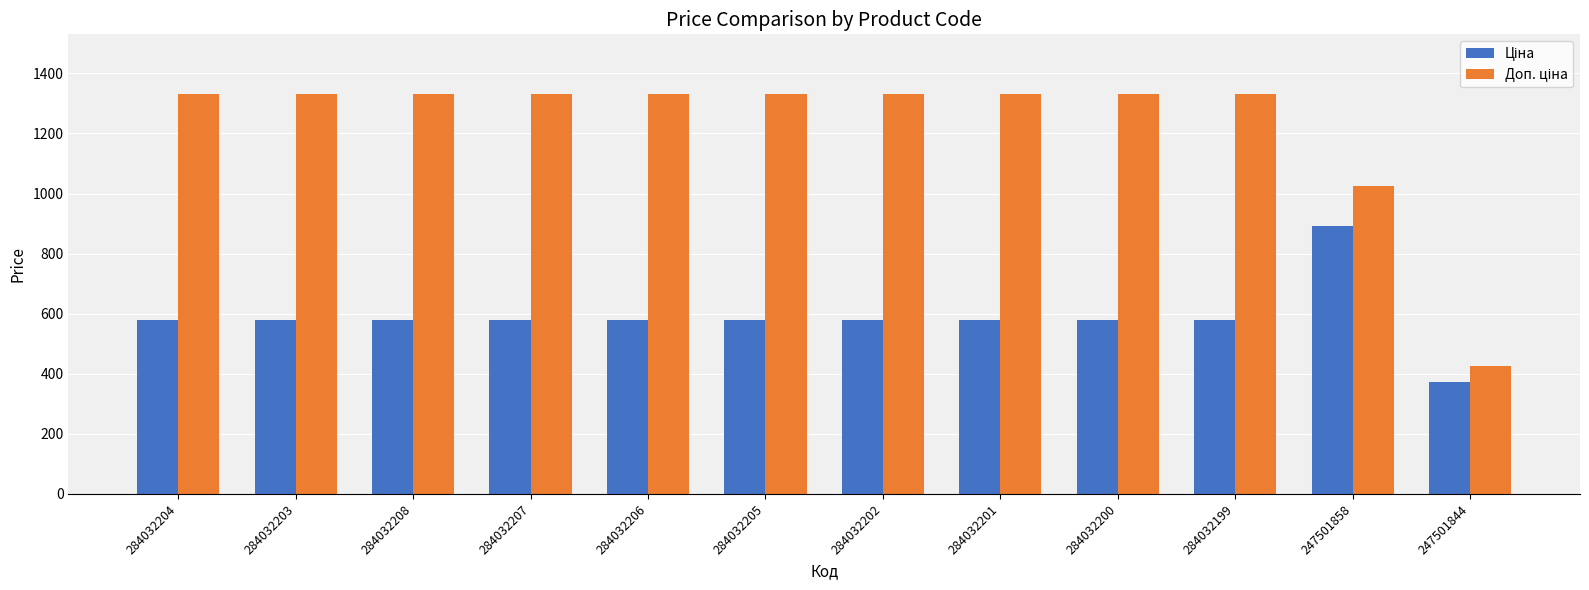

Does the chart contain stacked bars?

No